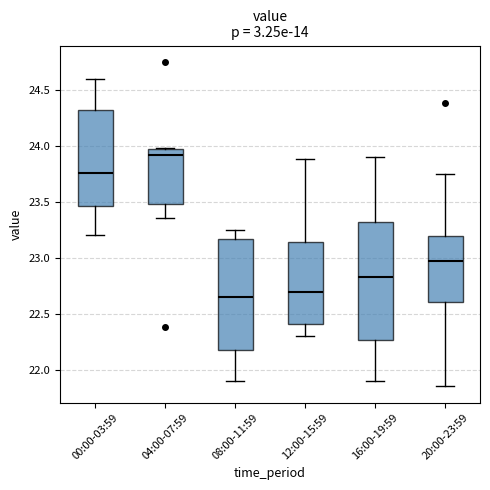

Which box has the highest median line?

04:00-07:59